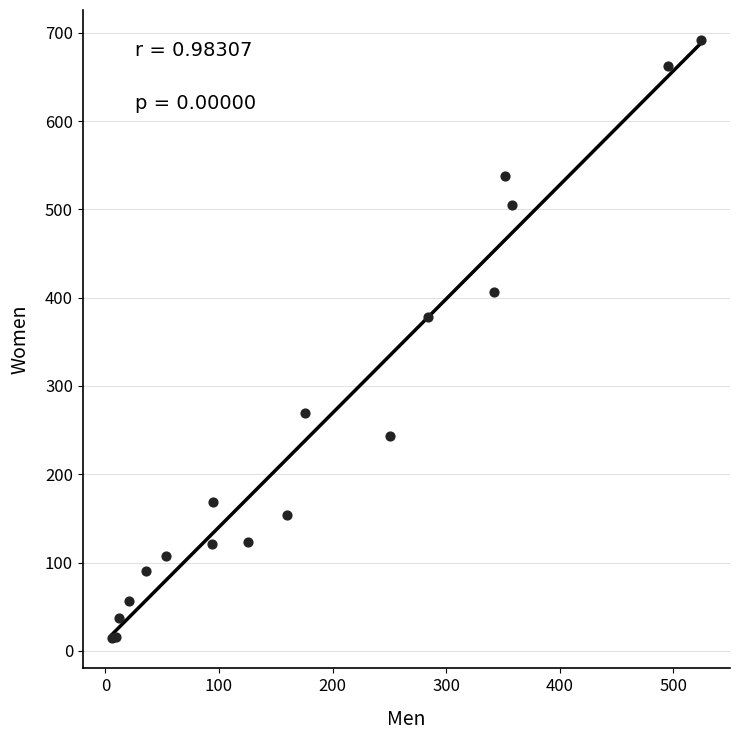

What Y value in the scatter plot is closest to 353?

378